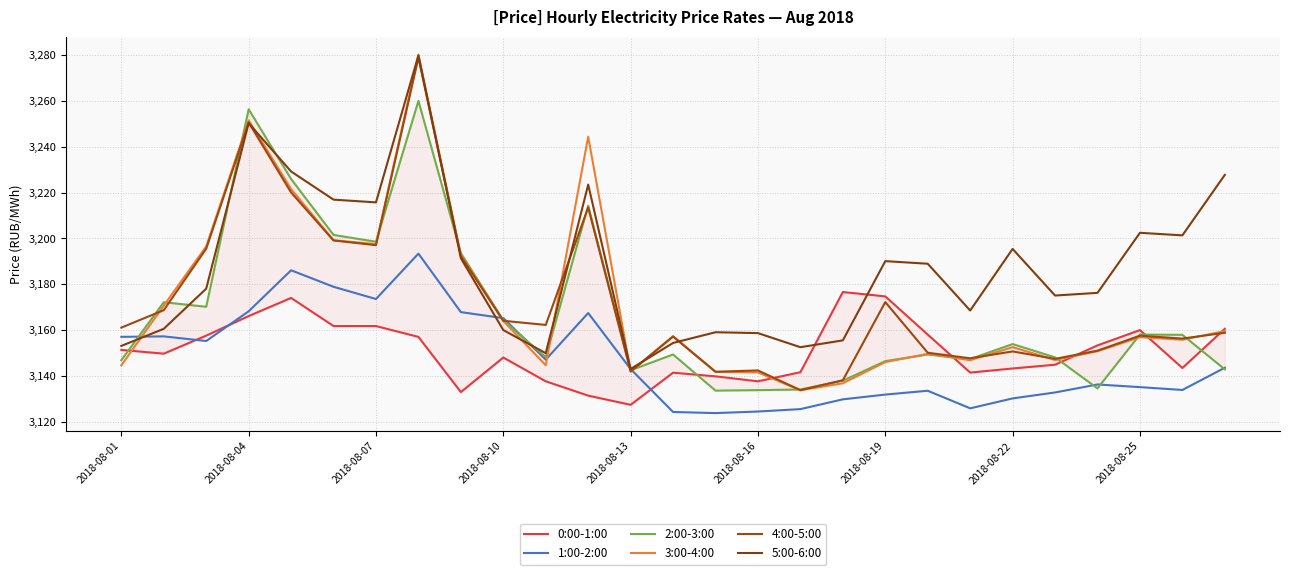

True or false: 4:00-5:00 has more than 0 points higher than both neighbors.

True